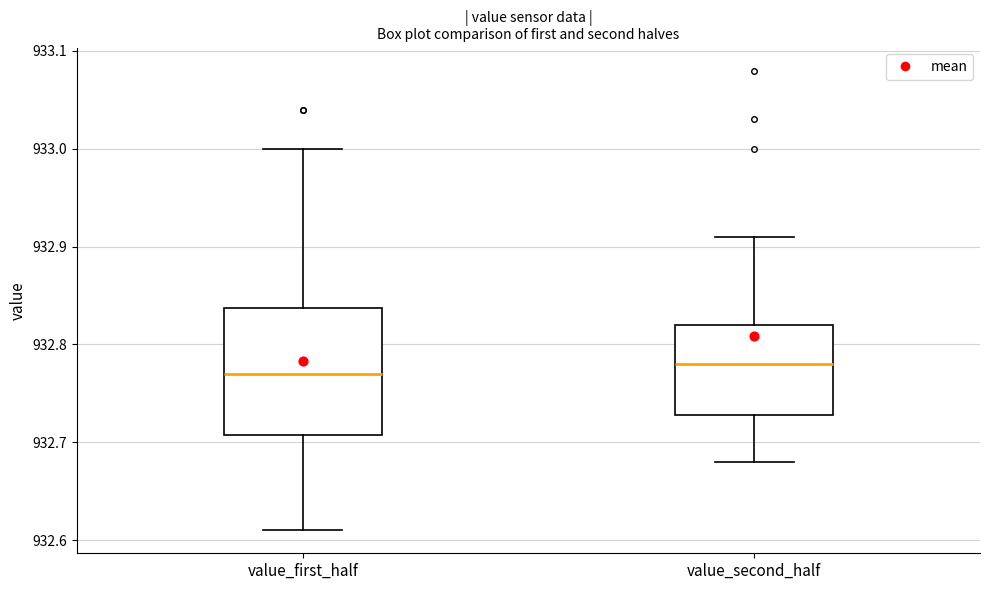

Reading left to right, transcribe this box plot: for each box, give where its median line is, the range the box spans, and where its two whiskers end, as read against the y-axis. The values are not printed on the chart, so give them approximately, as read against the axis.

value_first_half: median 932.77, box 932.71 to 932.84, whiskers 932.61 to 933.00
value_second_half: median 932.78, box 932.73 to 932.82, whiskers 932.68 to 932.91